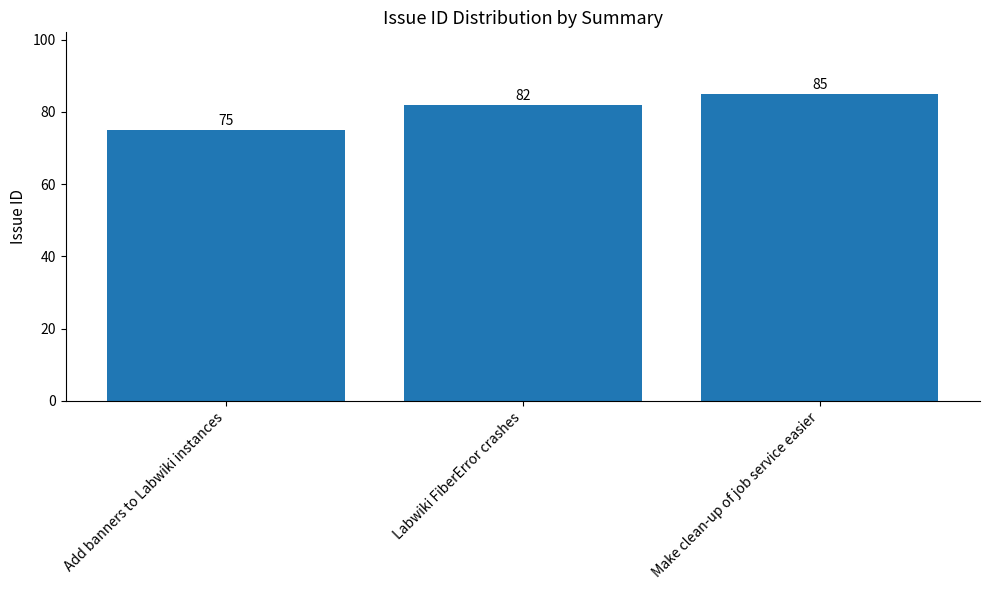

At which category does the chart reach its peak across all series?

Make clean-up of job service easier